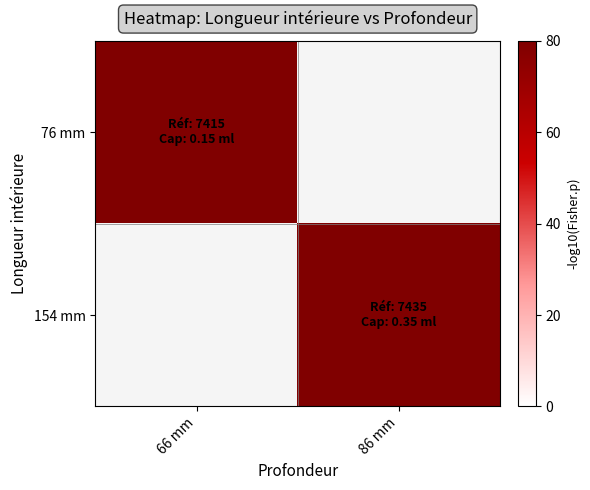

Count the number of data series in this chart.

2